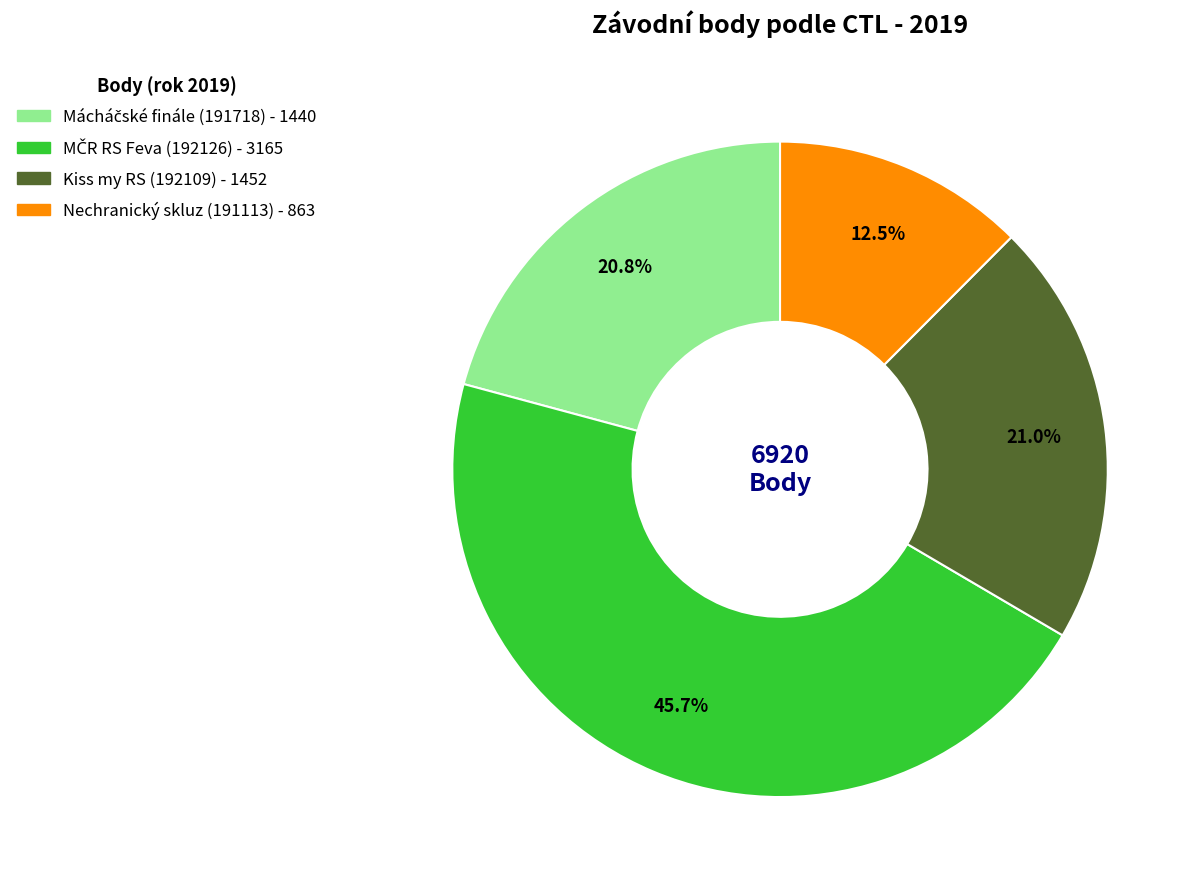

Is there any slice that represents more than half of the pie?

No